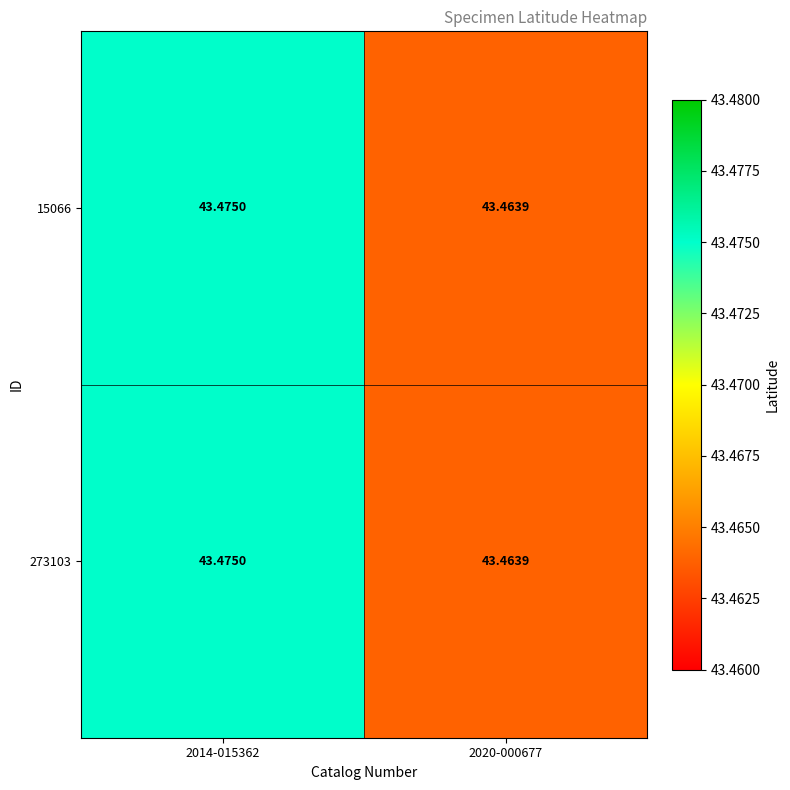

Is the value of 15066 at 2020-000677 greater than the value of 273103 at 2014-015362?

No